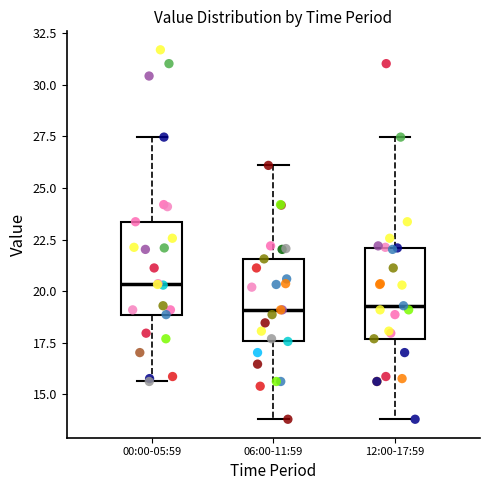

Reading left to right, read every box against the y-axis: the position of its median line, the range the box covers, and the ends of its whiskers. The values are not printed on the chart, so give them approximately, as read against the axis.

00:00-05:59: median 20.5, box 19.0 to 23.5, whiskers 15.5 to 27.5
06:00-11:59: median 19.0, box 17.5 to 21.5, whiskers 14.0 to 26.0
12:00-17:59: median 19.5, box 17.5 to 22.0, whiskers 14.0 to 27.5